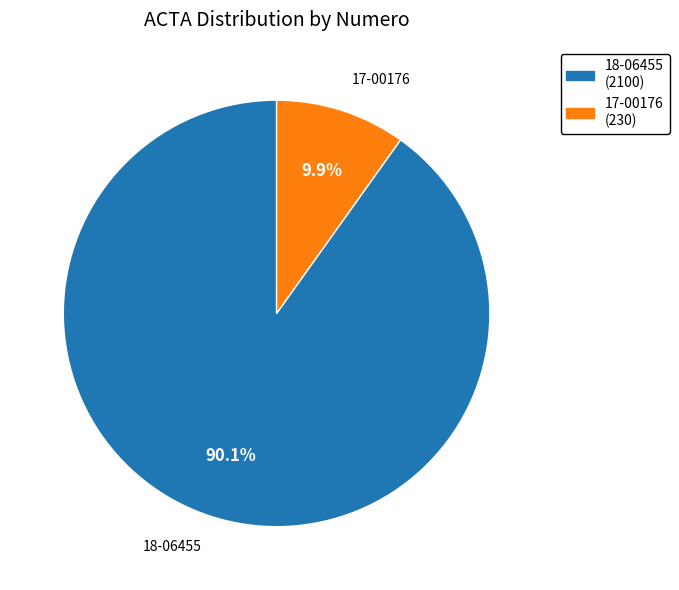

Rank the categories by value from highest to lowest.

18-06455, 17-00176